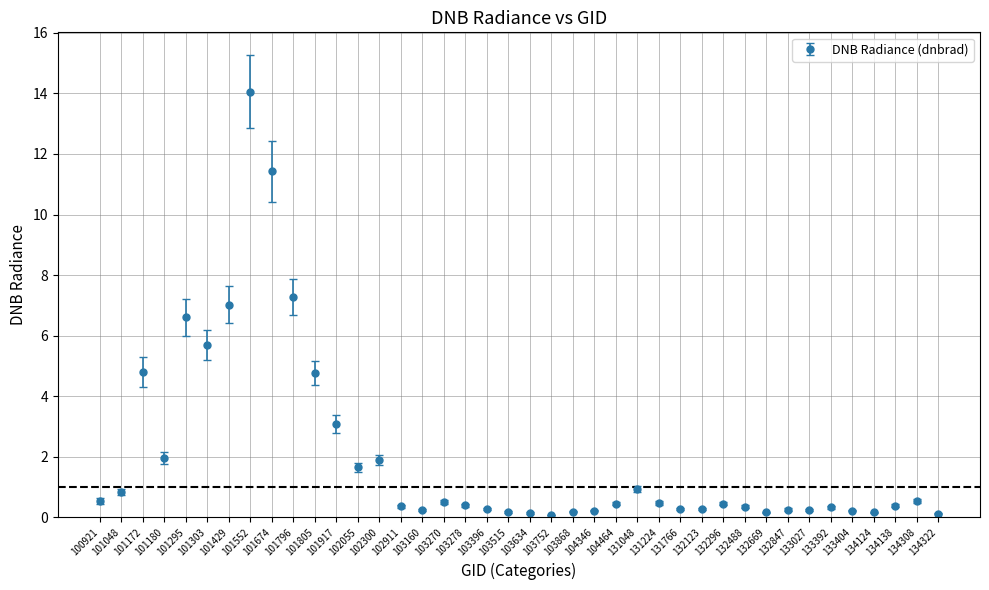

Between 103278 and 101295, which is larger?

101295